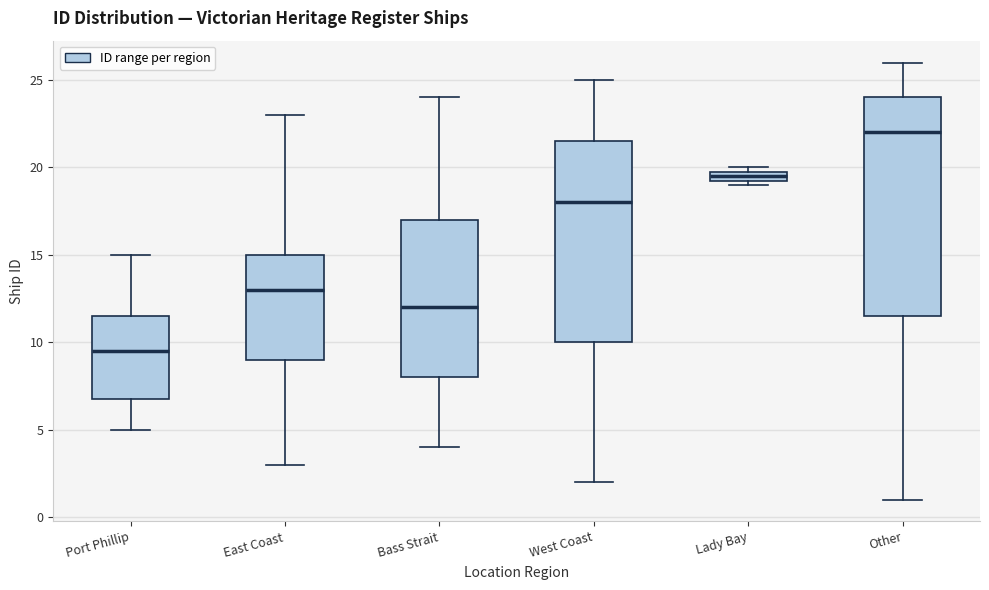

Which box has the highest median line?

Other